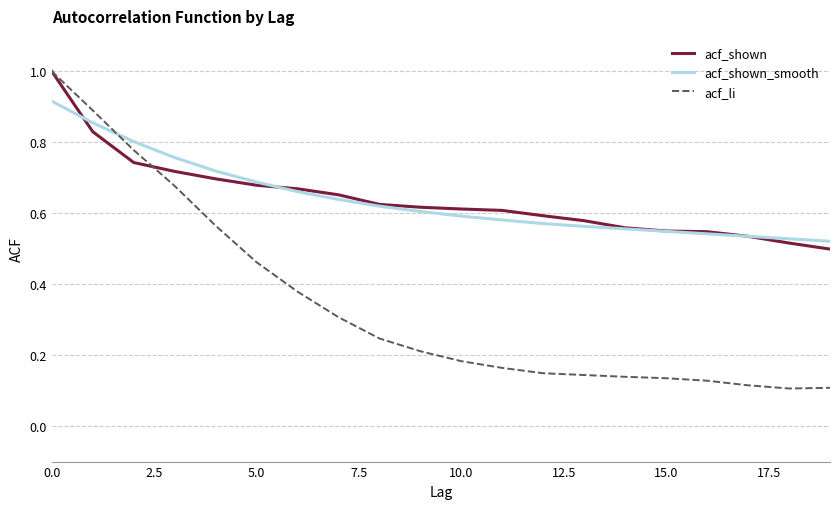

Which series has the widest spread of values?

acf_li